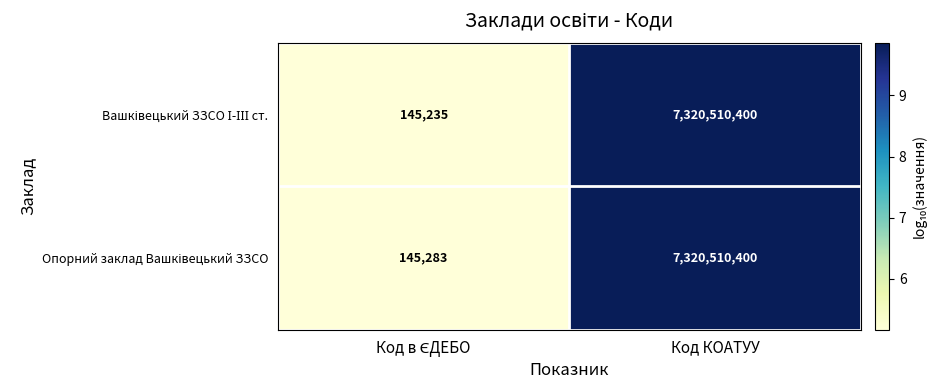

At which category is the sum across all series the highest?

Код КОАТУУ